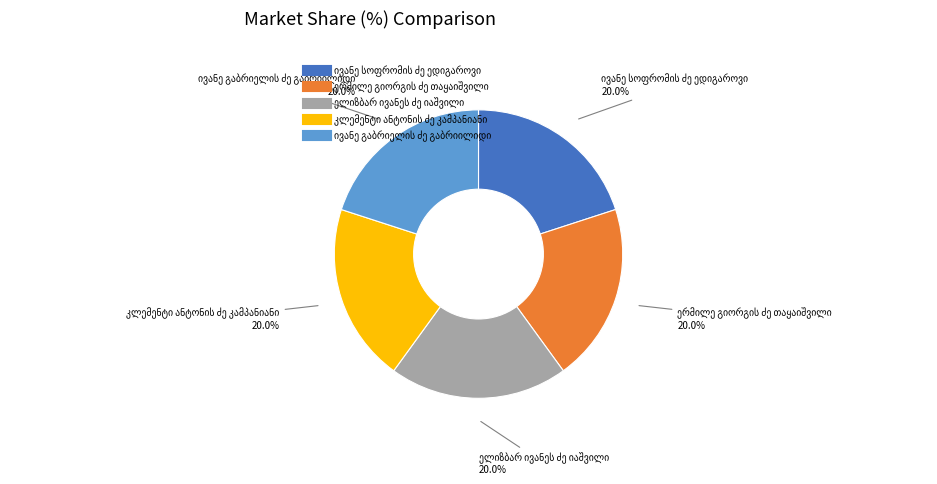

Is there any slice that represents more than half of the pie?

No